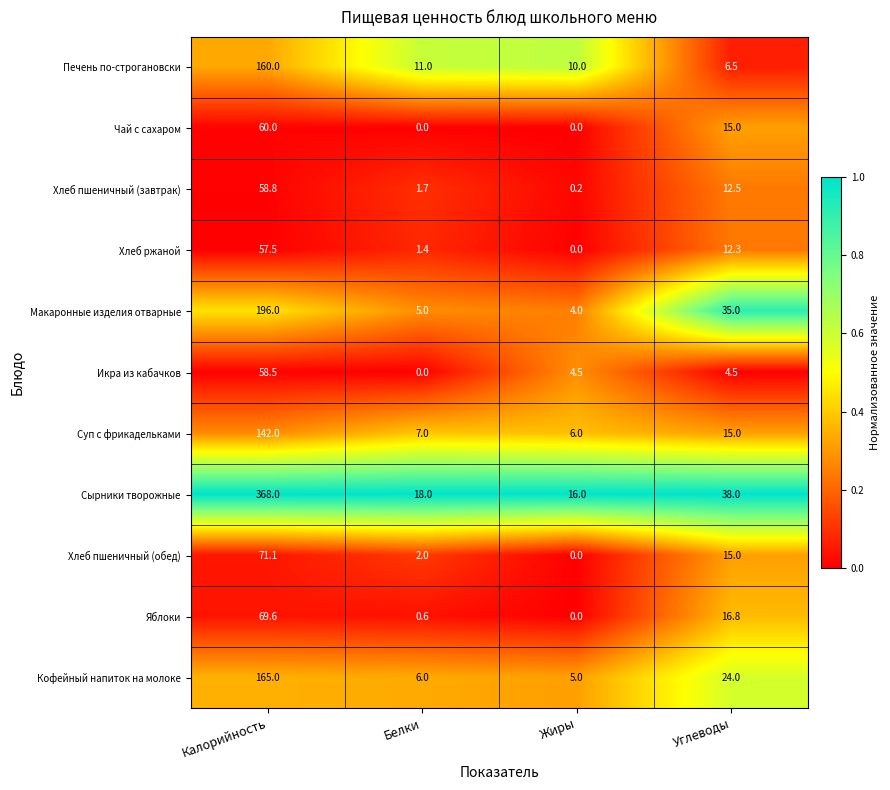

What is the difference between the highest and lowest values at Белки?

18.0